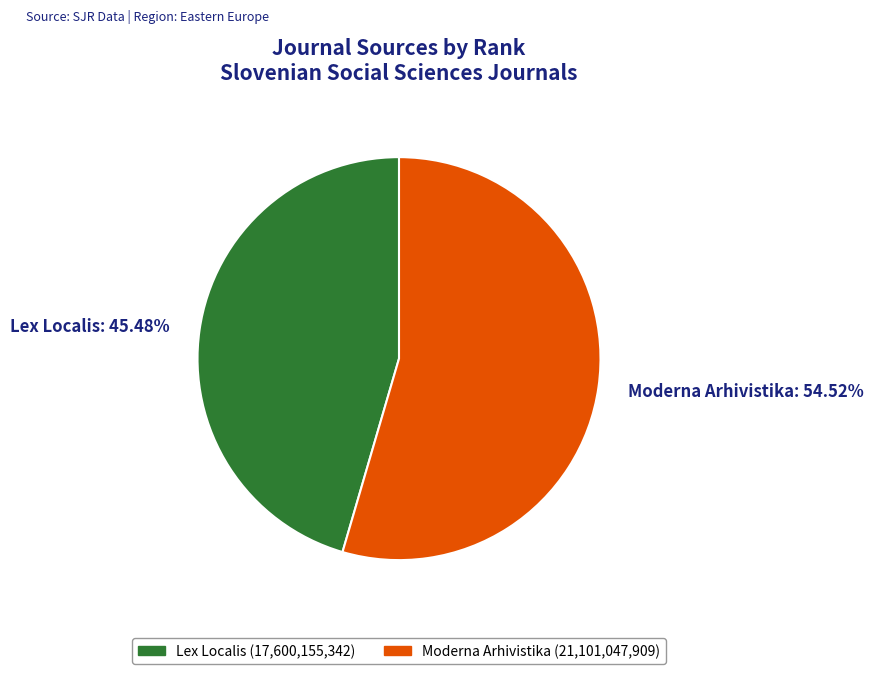

What is the smallest slice in the pie chart?

Lex Localis: 45.48%